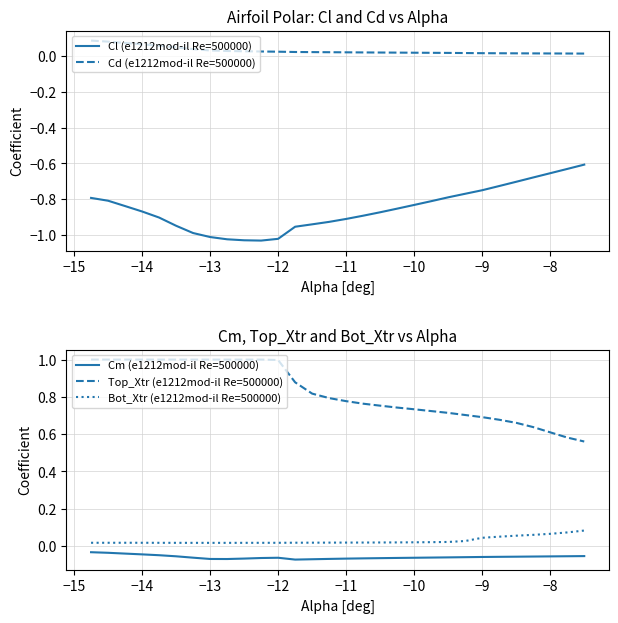

Does the chart display data point markers on the line(s)?

No